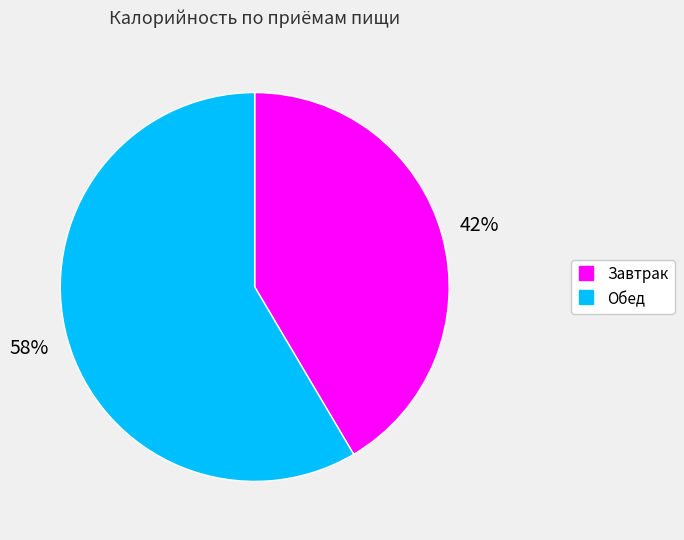

To the nearest percent, what percentage of the pie is Обед?

58%